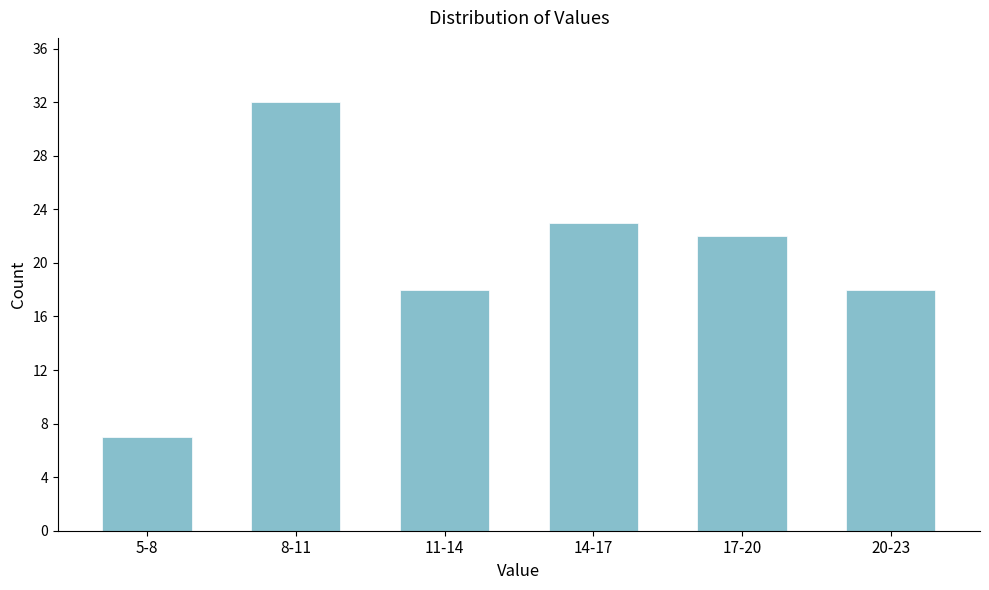

Reading right to left, list all the values displayed in this chart.

18	22	23	18	32	7